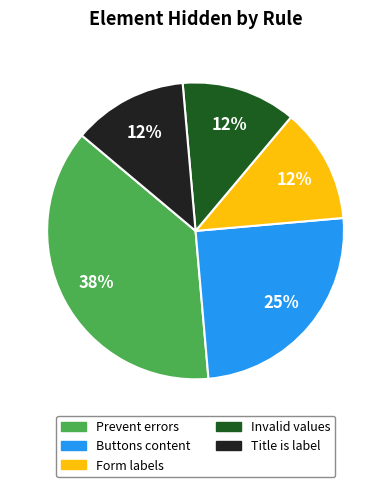

Is there any slice that represents more than half of the pie?

No